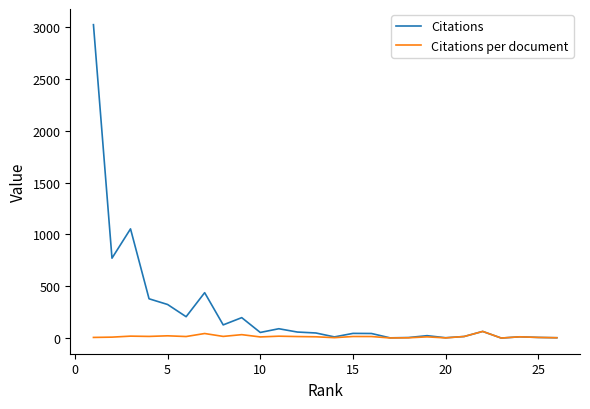

Which series has the largest total across all categories?

Citations